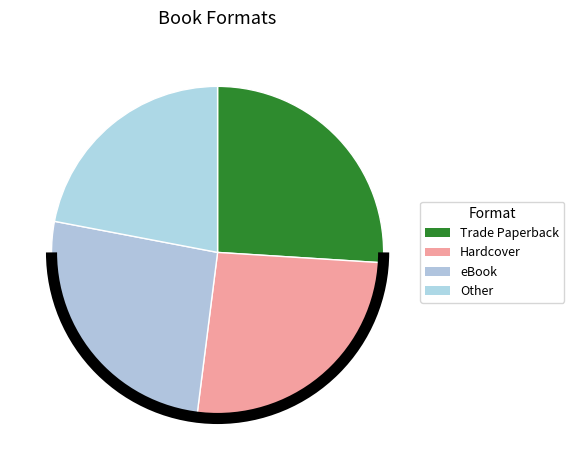

Is it true that Other is 22% of the pie?

True